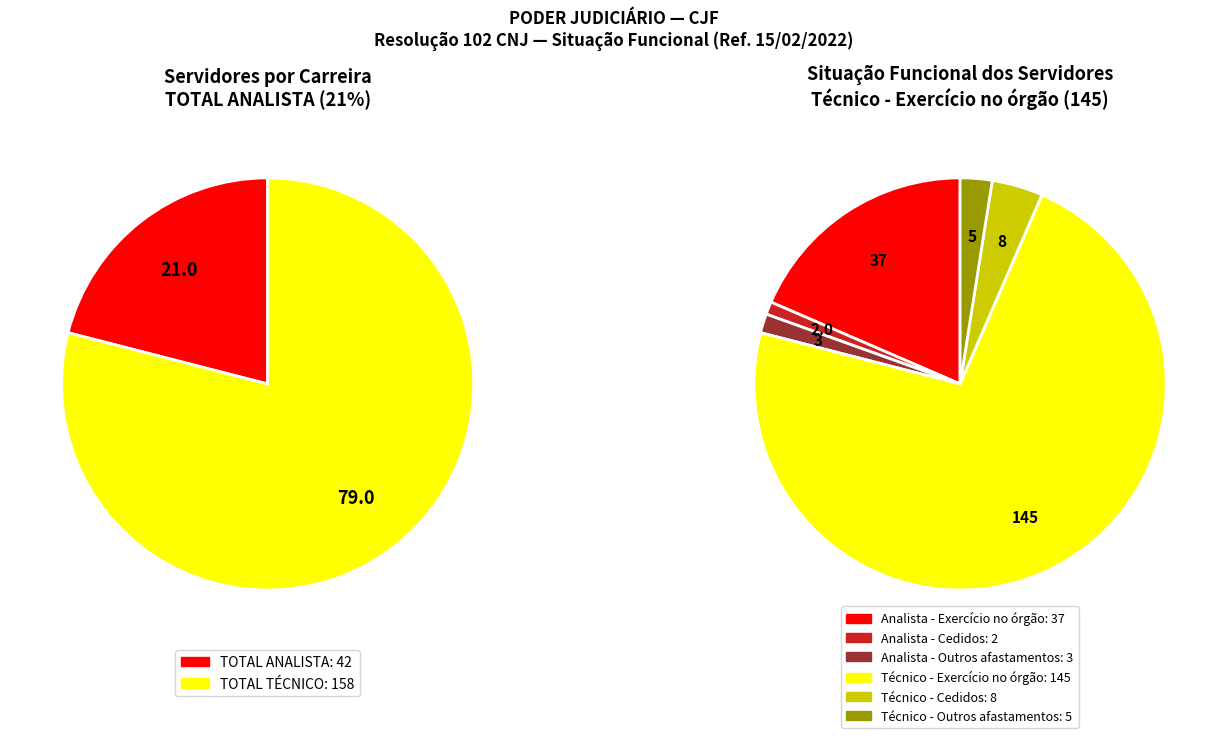

How many slices are in this pie chart?

2